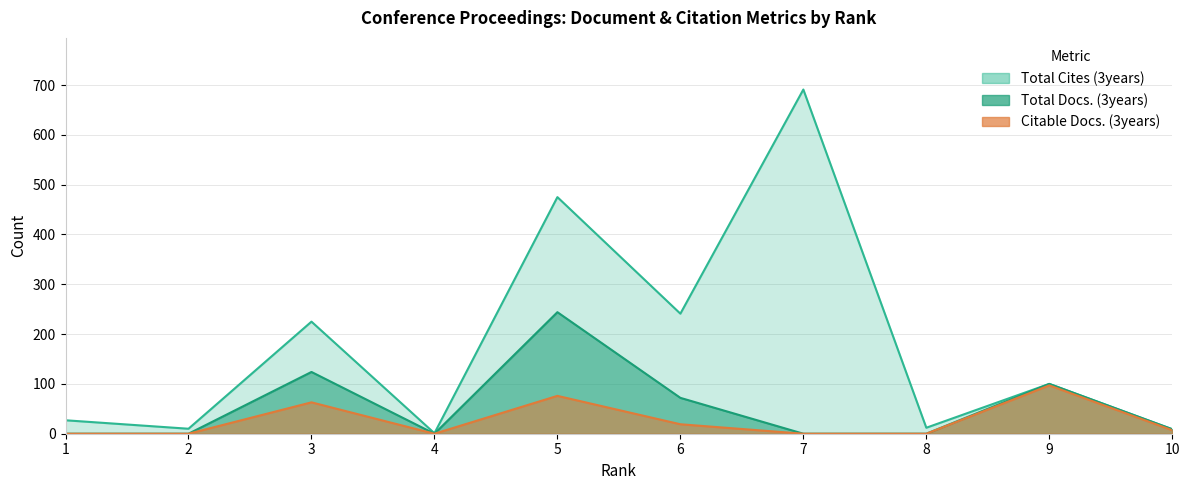

Rank the series by their maximum value, from lowest to highest.

Citable Docs. (3years), Total Docs. (3years), Total Cites (3years)